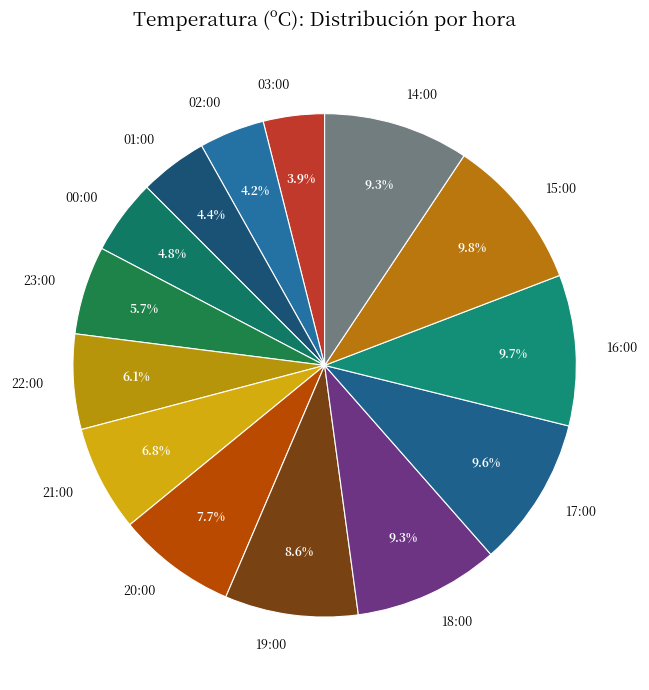

What percentage is the 03:00 slice, to the nearest percent?

4%